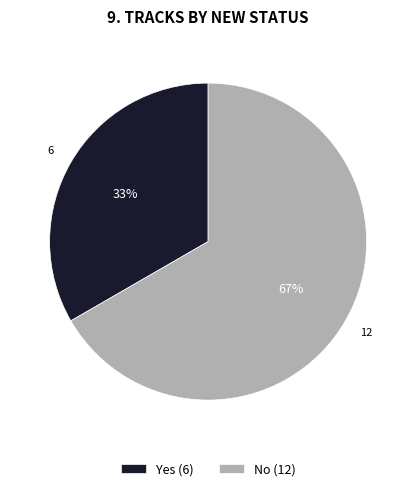

Does any single category account for the majority?

Yes